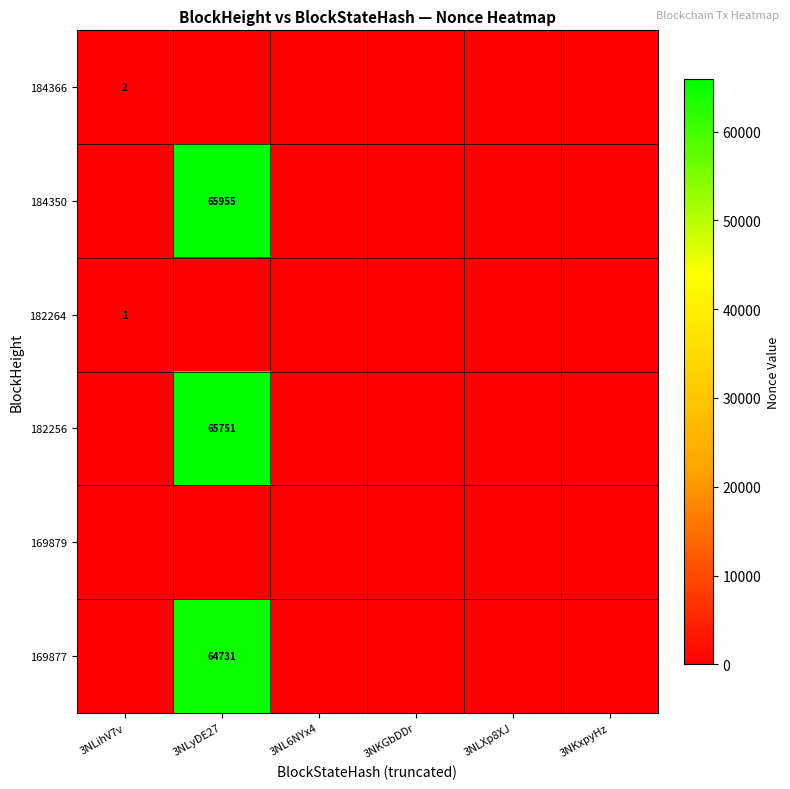

Is the value of 182264 at 3NLihV7v greater than the value of 182256 at 3NLyDE27?

No